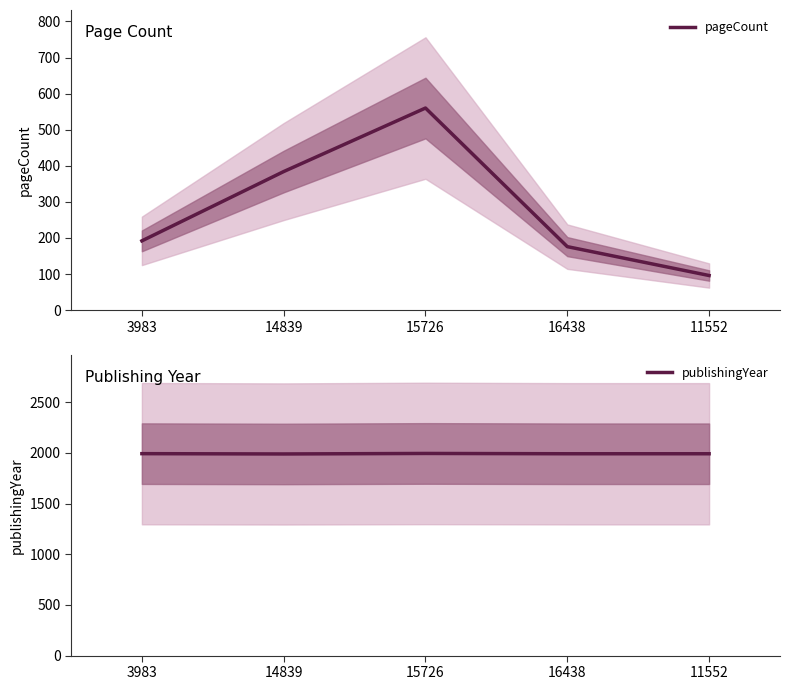

Between 16438 and 14839, which is larger?

14839